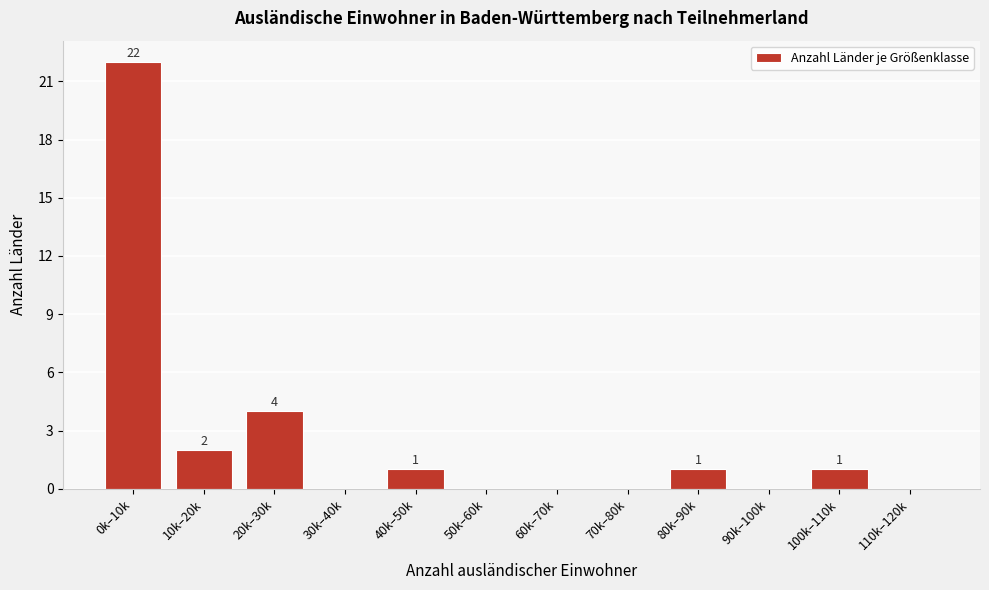

Reading left to right, list all the values displayed in this chart.

0k–10k=22	10k–20k=2	20k–30k=4	30k–40k=0	40k–50k=1	50k–60k=0	60k–70k=0	70k–80k=0	80k–90k=1	90k–100k=0	100k–110k=1	110k–120k=0